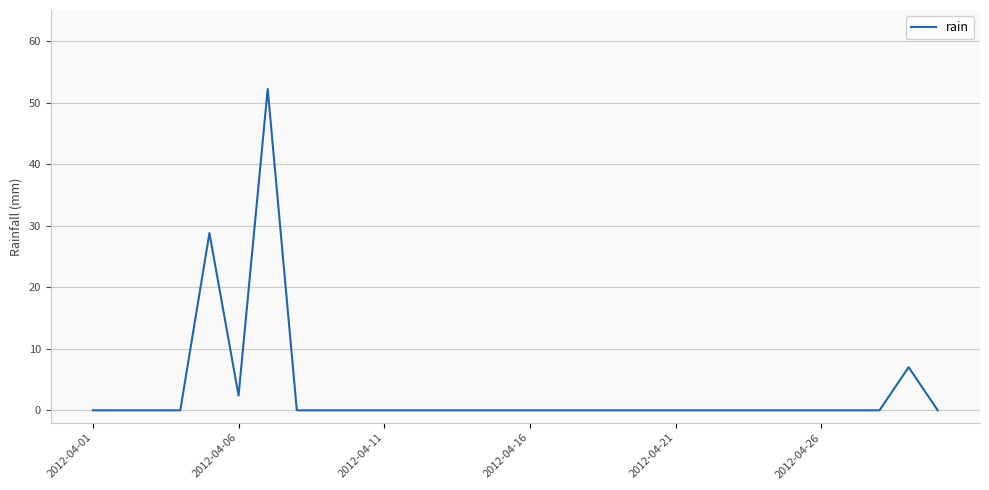

What is the maximum value shown in the chart?

52.2